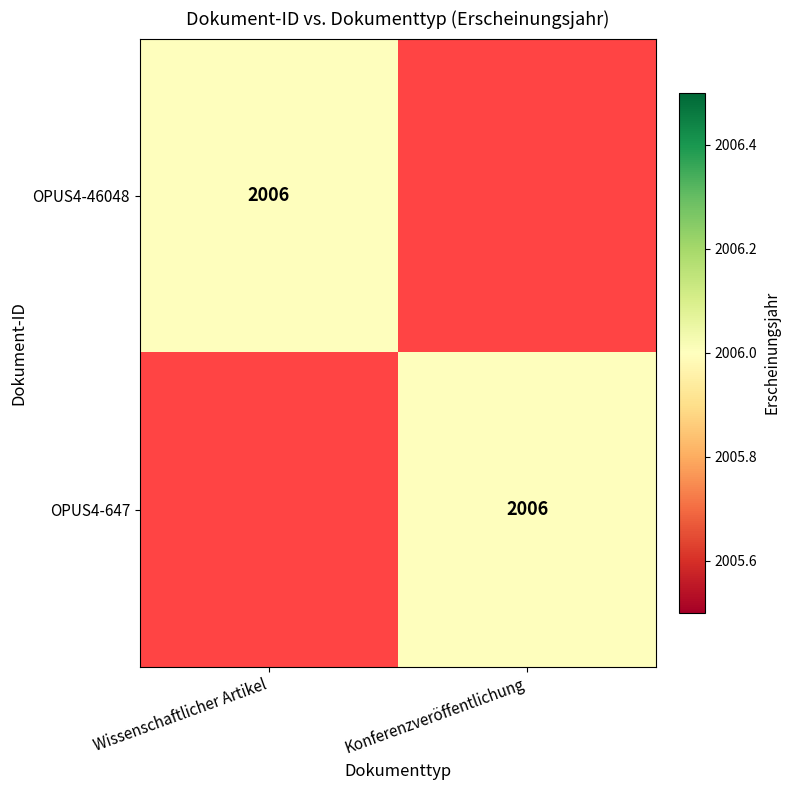

Which label corresponds to the smallest value in the chart?

Konferenzveröffentlichung